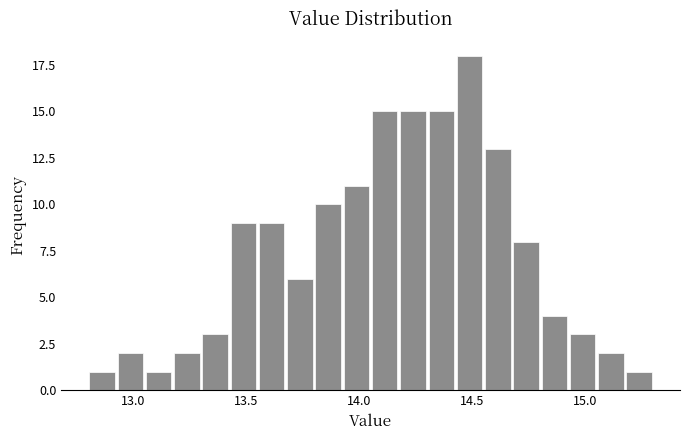

Read against the x-axis, roughly where is the centre of the tallest bar?

14.50